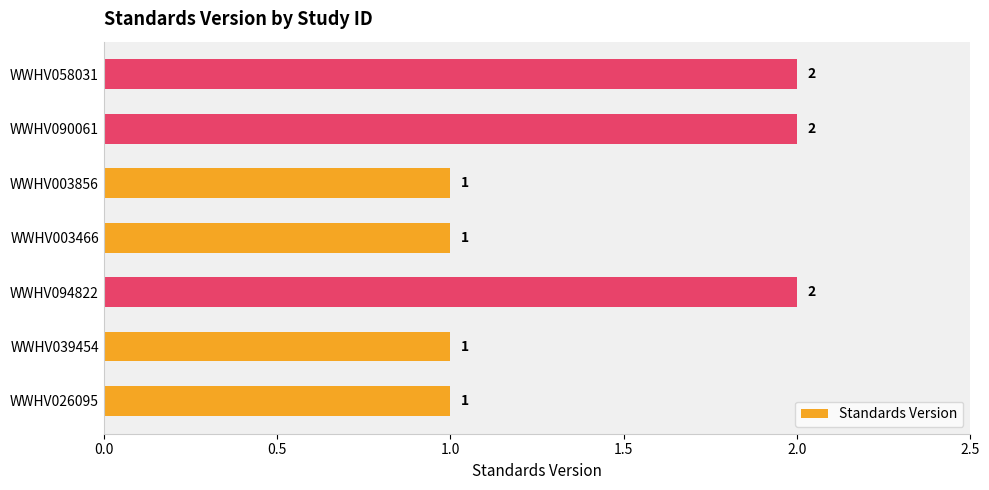

What is the sum of all values?

10